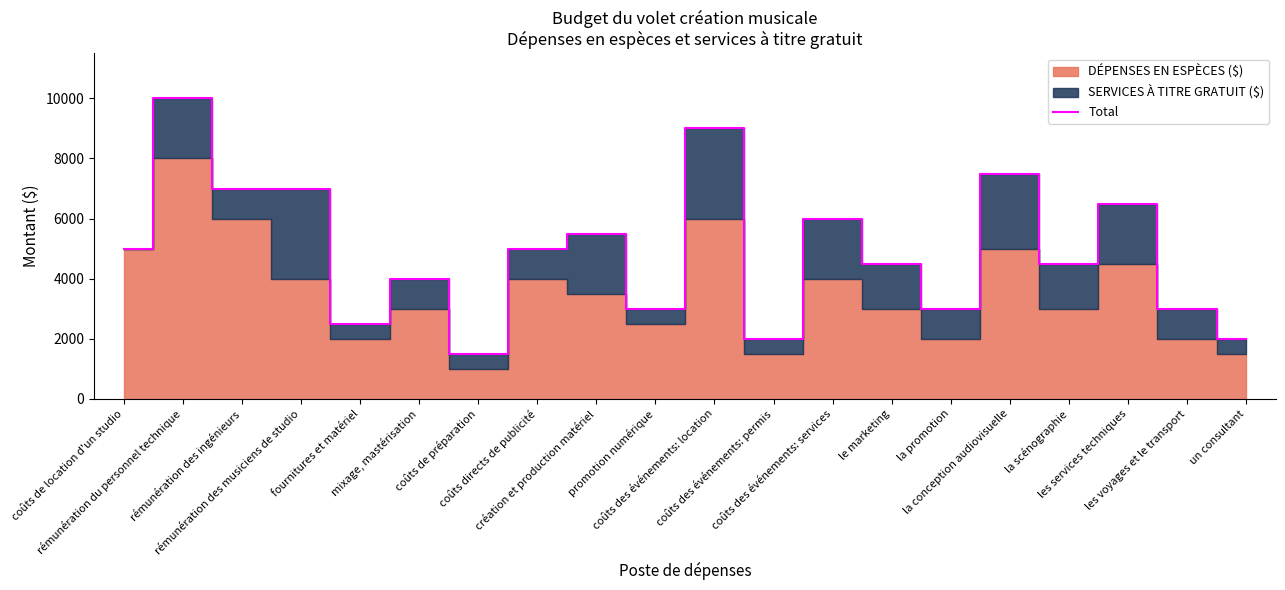

Reading right to left, what are all the values shown in this chart?

un consultant=2000	les voyages et le transport=3000	les services techniques=6500	la scénographie=4500	la conception audiovisuelle=7500	la promotion=3000	le marketing=4500	coûts des événements: services=6000	coûts des événements: permis=2000	coûts des événements: location=9000	promotion numérique=3000	création et production matériel=5500	coûts directs de publicité=5000	coûts de préparation=1500	mixage, mastérisation=4000	fournitures et matériel=2500	rémunération des musiciens de studio=7000	rémunération des ingénieurs=7000	rémunération du personnel technique=10000	coûts de location d'un studio=5000